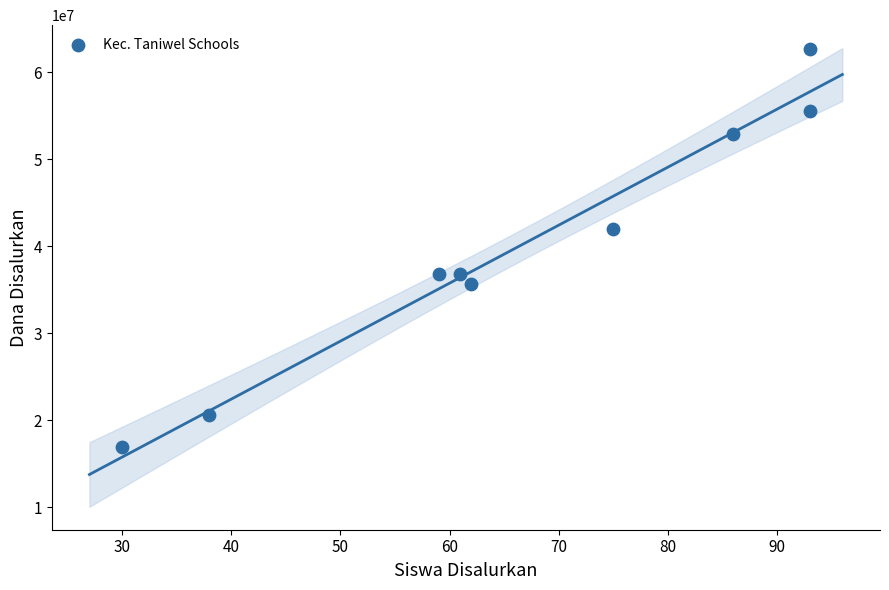

What Y value in the scatter plot is closest to 39750000?

42000000